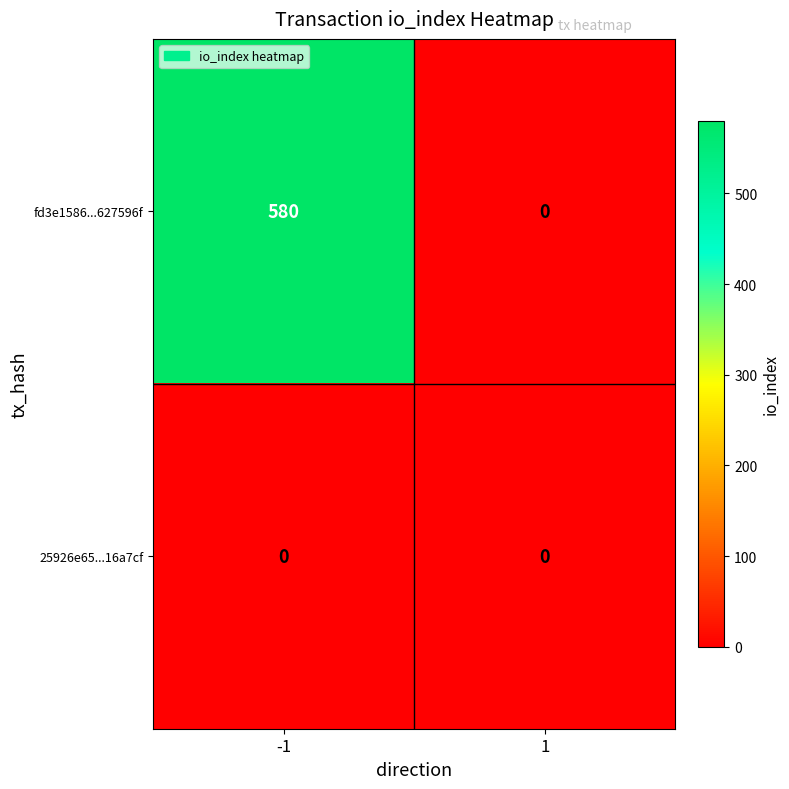

How many categories are shown in the chart?

2